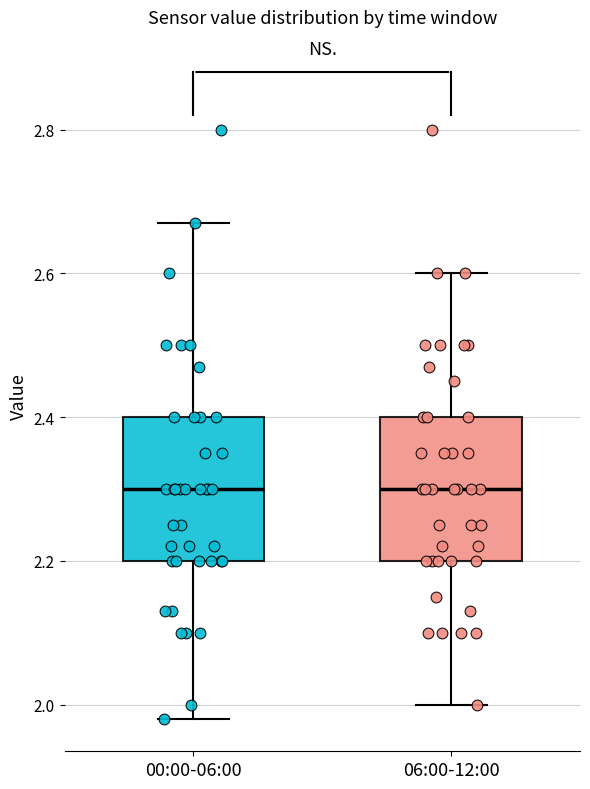

Where does the upper whisker of the box for 00:00-06:00 end on the y-axis? The values are not printed on the chart, so give them approximately, as read against the axis.

2.68